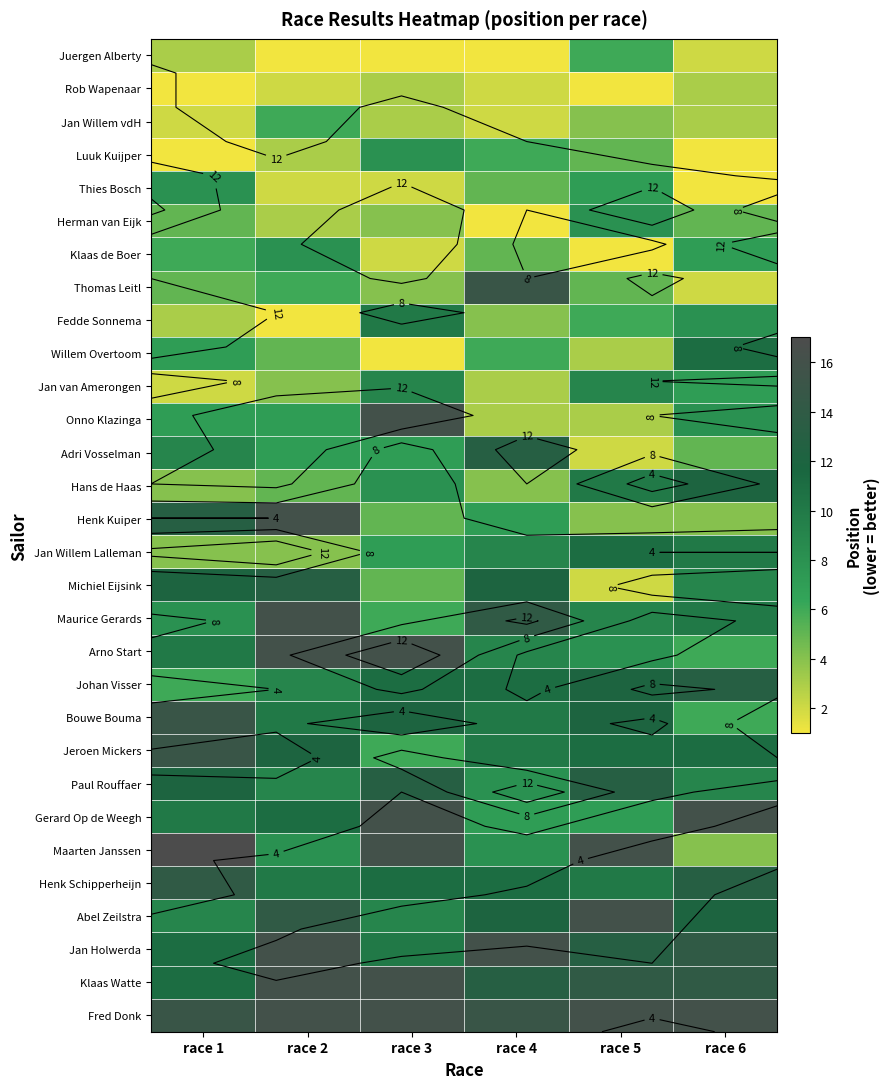

Where does the Adri Vosselman series first go above 7?

race 1